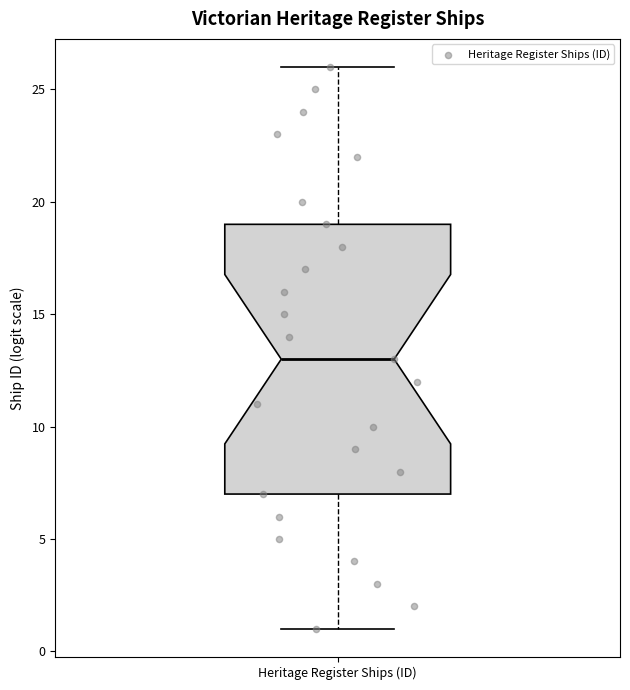

Read this box plot against the y-axis: the position of the median line, the range covered by the box, and the ends of both whiskers. The values are not printed on the chart, so give them approximately, as read against the axis.

median 13, box 7 to 19, whiskers 1 to 26